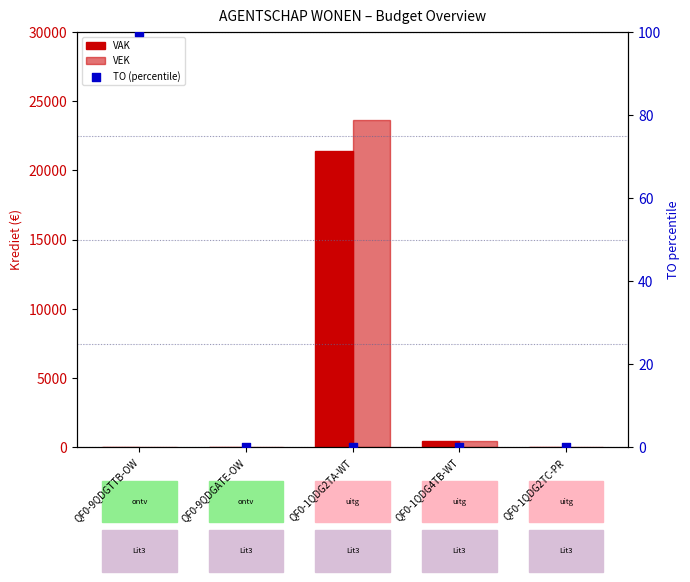

At which category is the sum across all series the highest?

QF0-1QDG2TA-WT